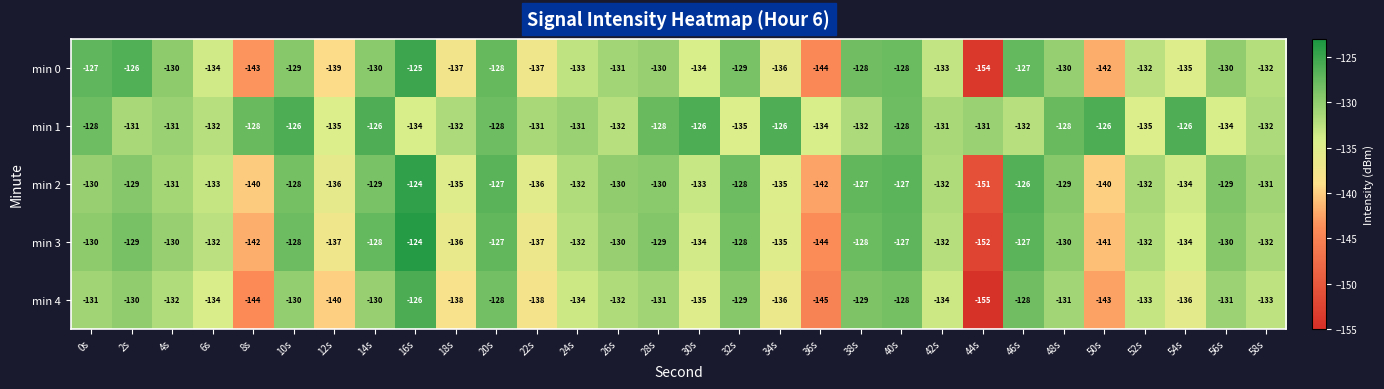

Rank the series at 18s from highest to lowest value.

min 1, min 2, min 3, min 0, min 4